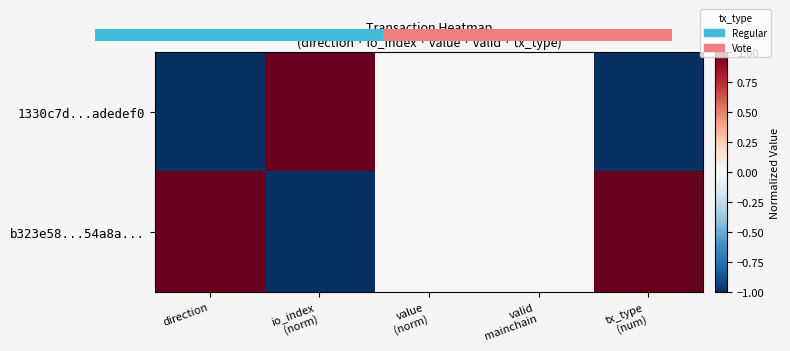

Where does the 1330c7d...adedef0 series first go above 0?

io_index (norm)